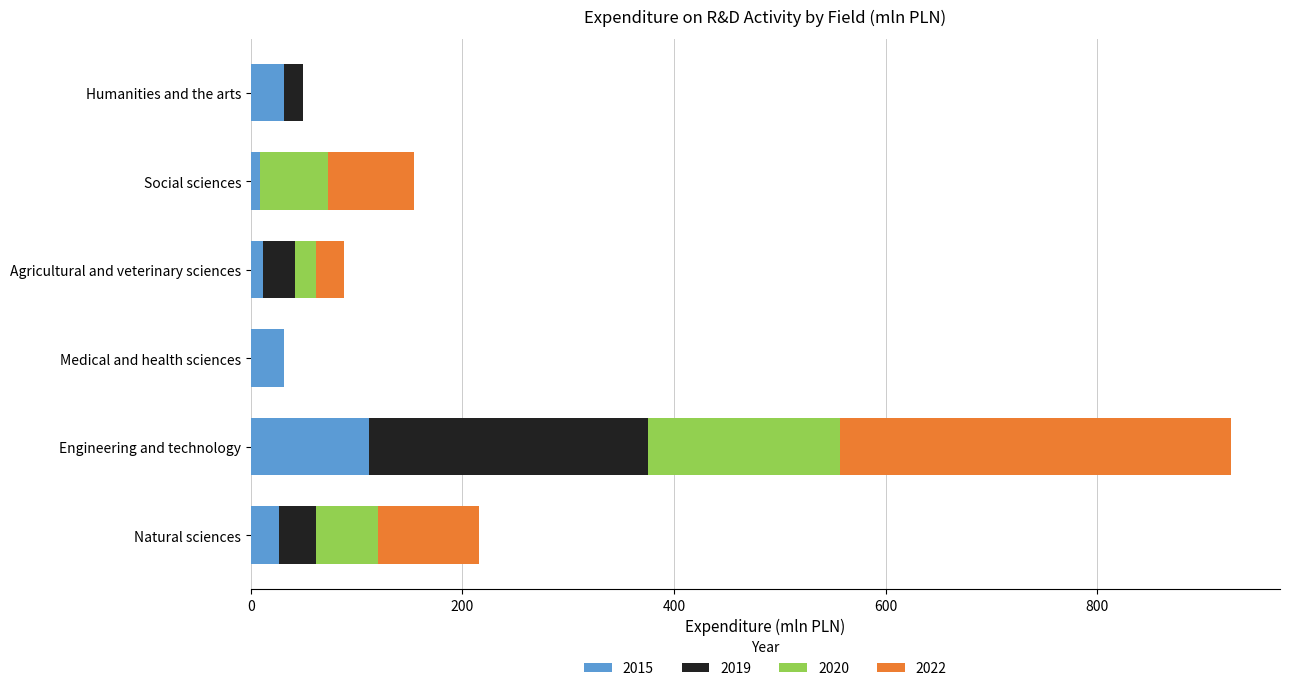

What is the sum of all 2015 values?

222.5